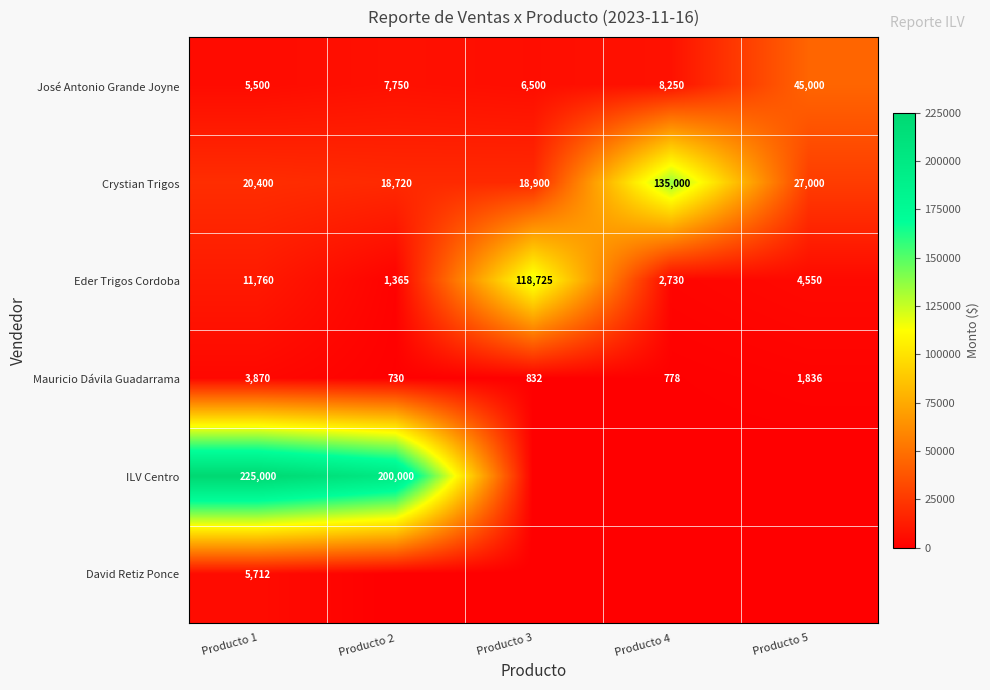

Is the value of ILV Centro at Producto 1 greater than the value of Mauricio Dávila Guadarrama at Producto 4?

Yes